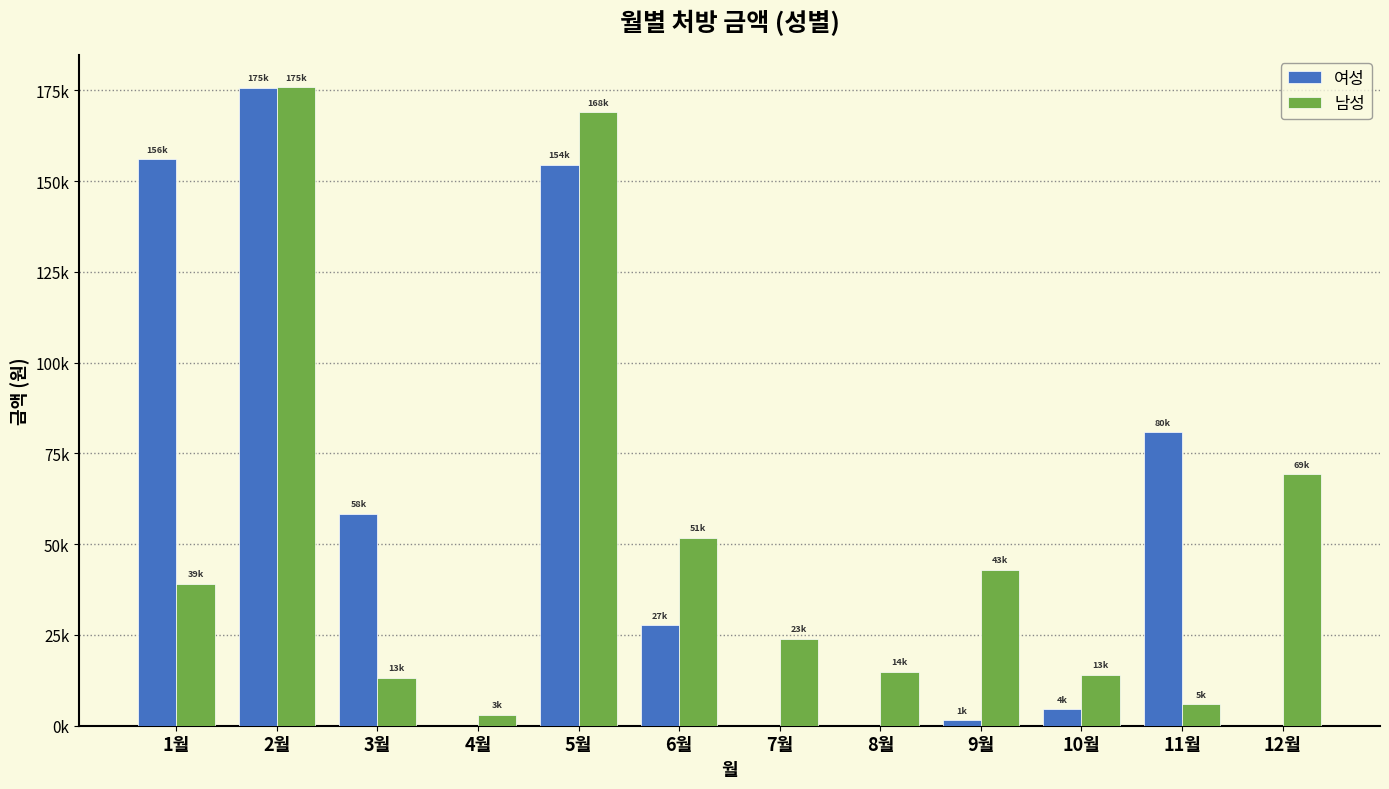

At which label is 남성 closest to 89478?

12월